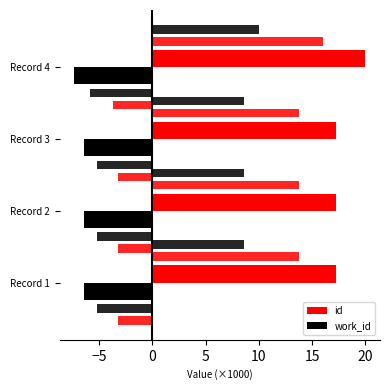

What is the difference between the work_id values at Record 3 and Record 4?

0.9